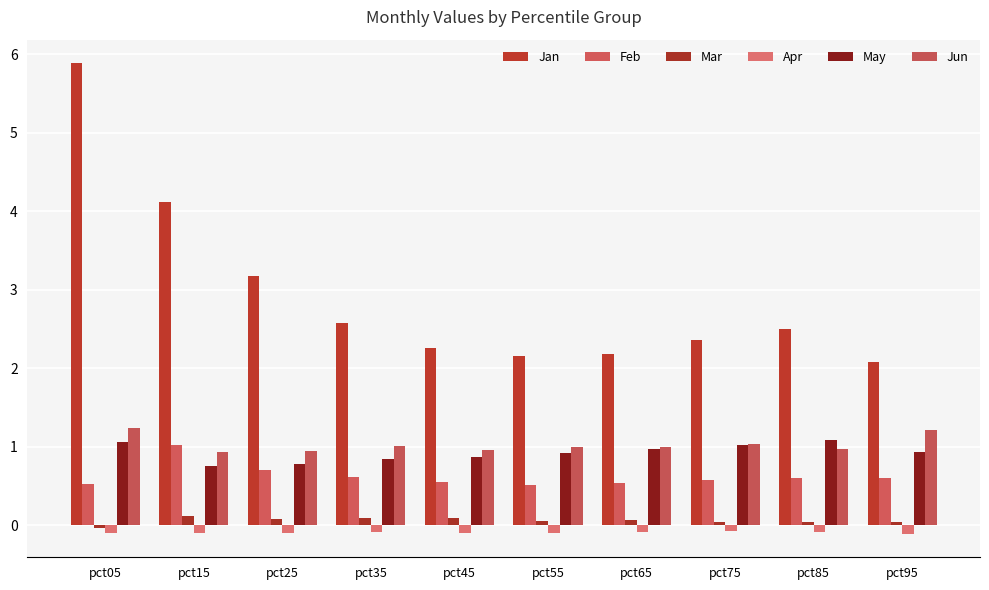

At pct15, list the series in order from smallest to largest.

Apr, Mar, May, Jun, Feb, Jan